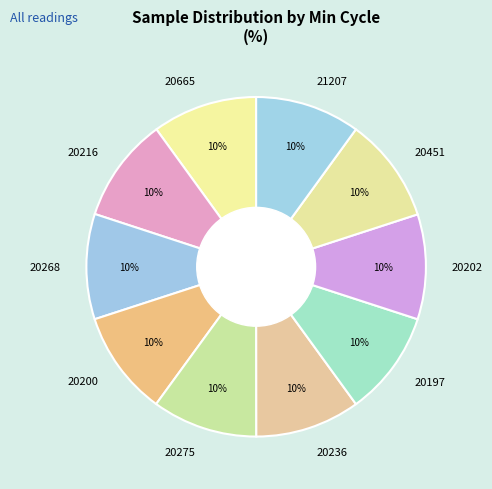

What is the ratio of the value at 20216 to the value at 20197?

1.0